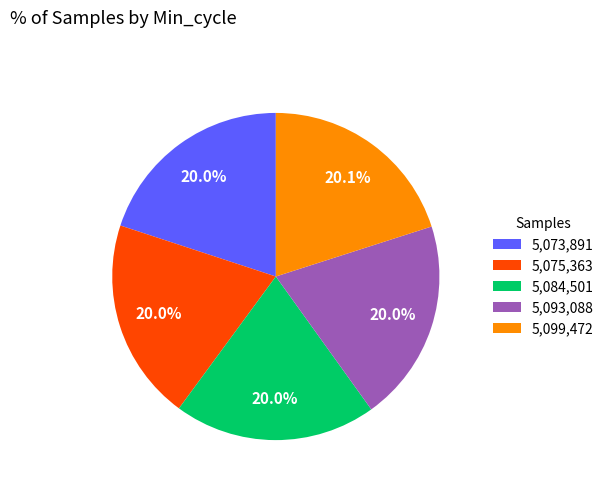

Combined, what portion of the pie is 5,084,501 and 5,099,472?

40.0%